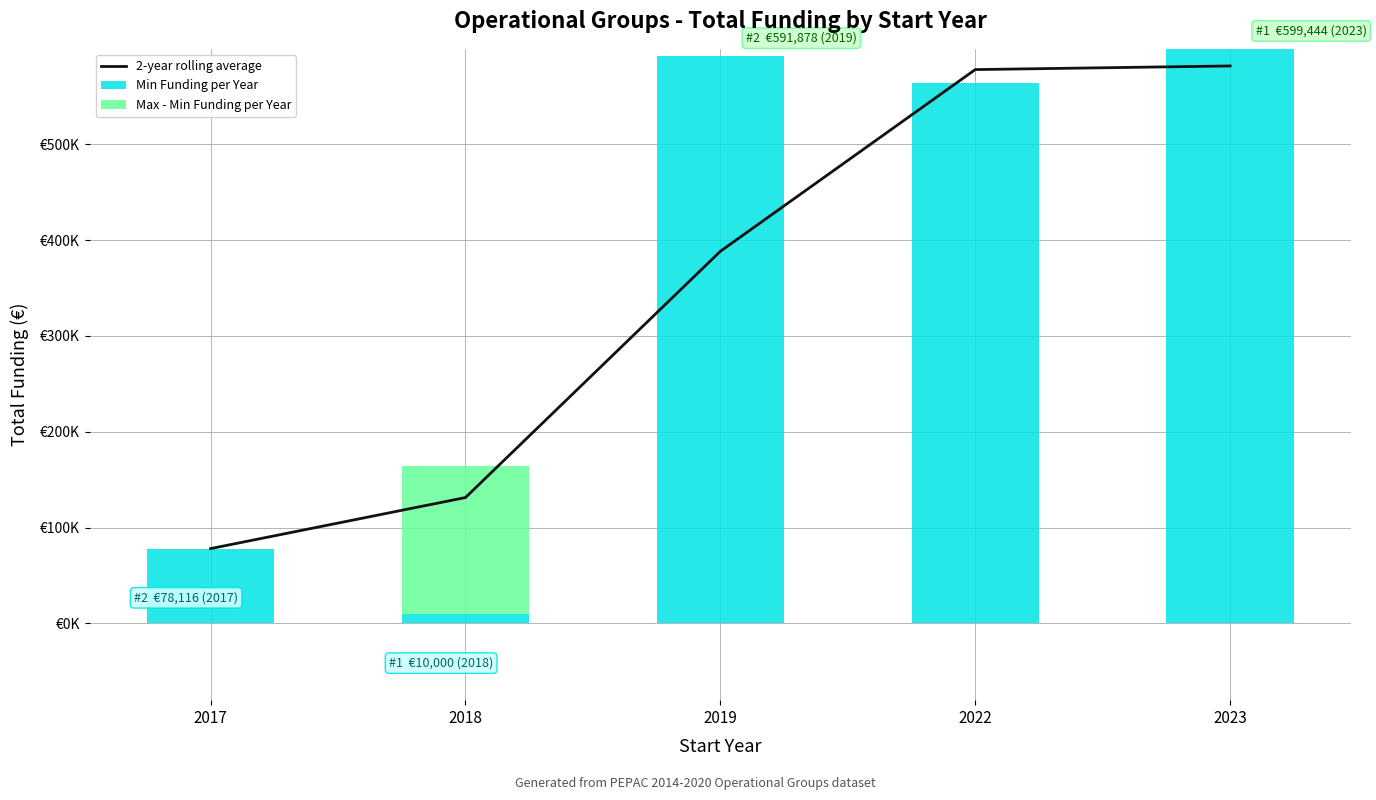

How many values in the 2-year rolling average series are below 388239?

2